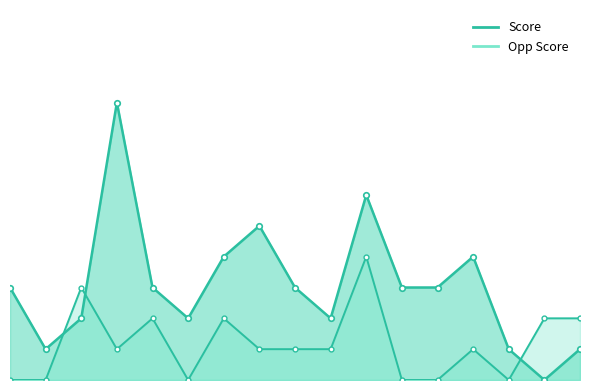

What is the sum of the Score values at 05/01 and 04/06?

5